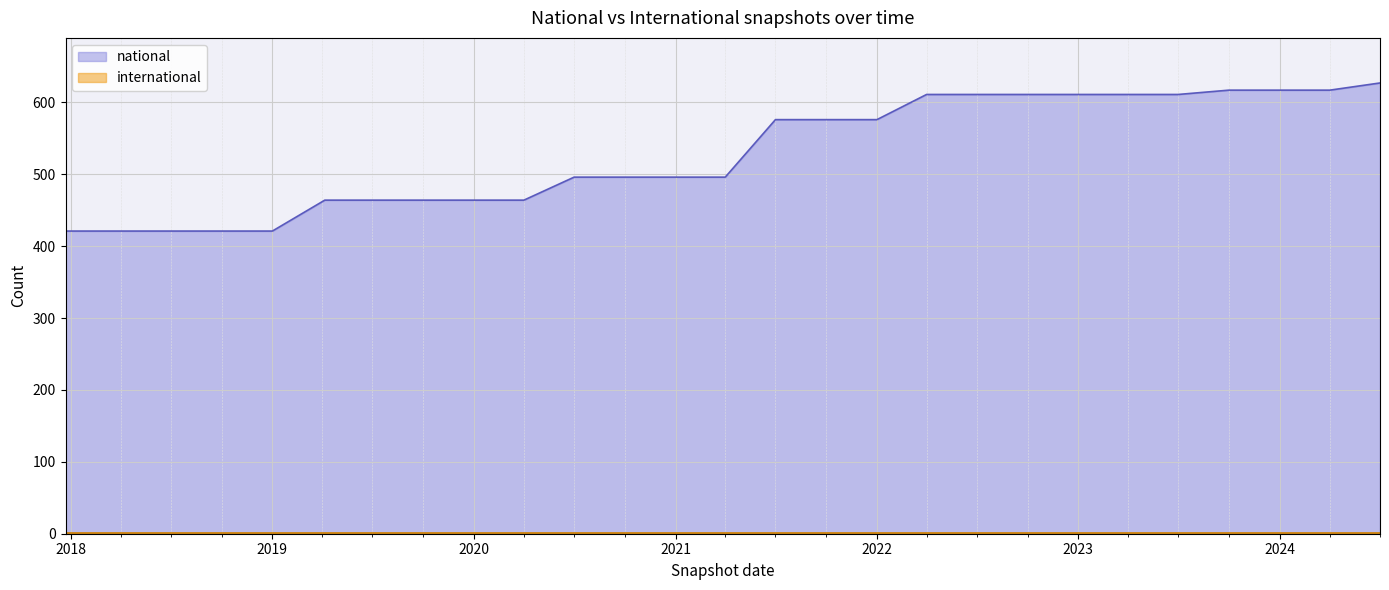

The value at 2020-04-01 is 464. True or false?

True